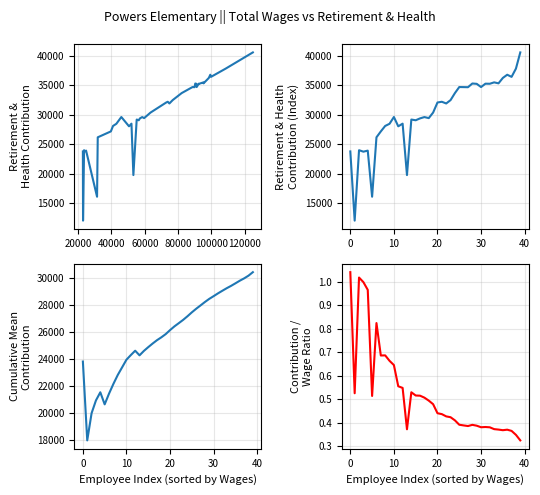

Which series changed the most between 14 and 22?

Total Retirement & Health Contribution